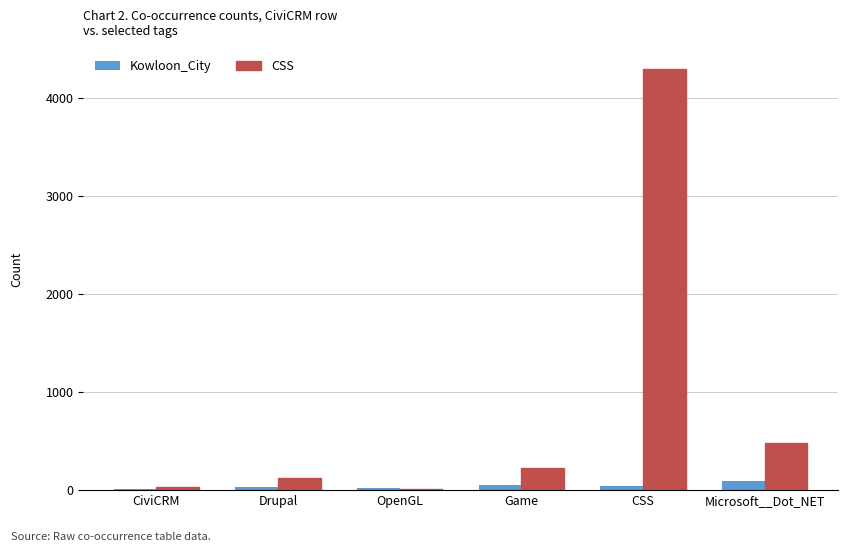

Is the value of Kowloon_City at OpenGL greater than the value of CSS at Game?

No